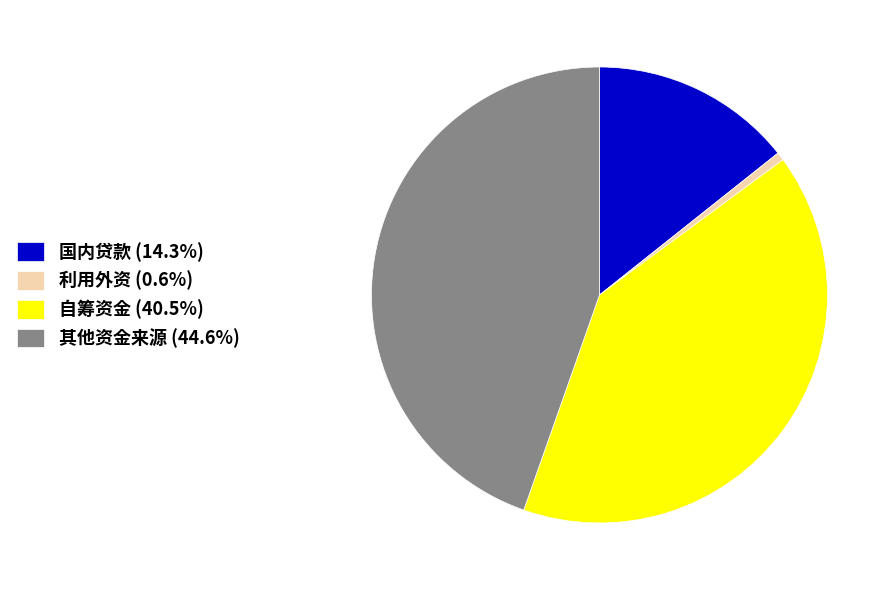

Is 其他资金来源 the majority of the pie?

No